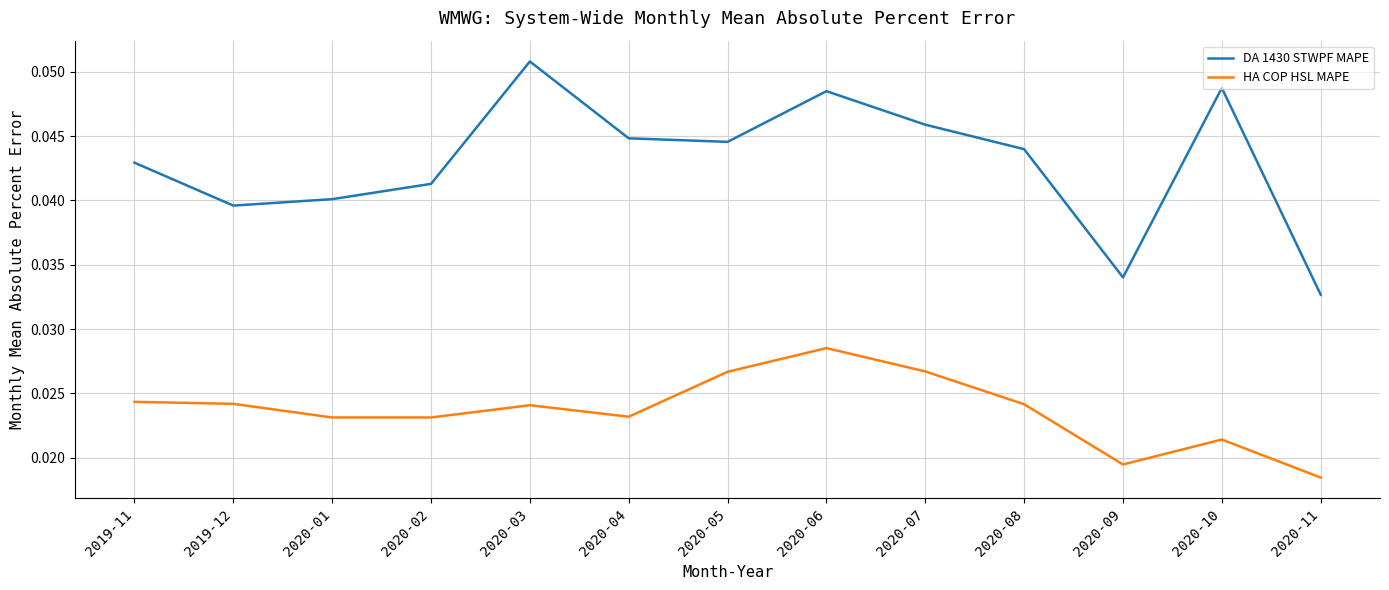

At how many categories does at least one series exceed 0?

13